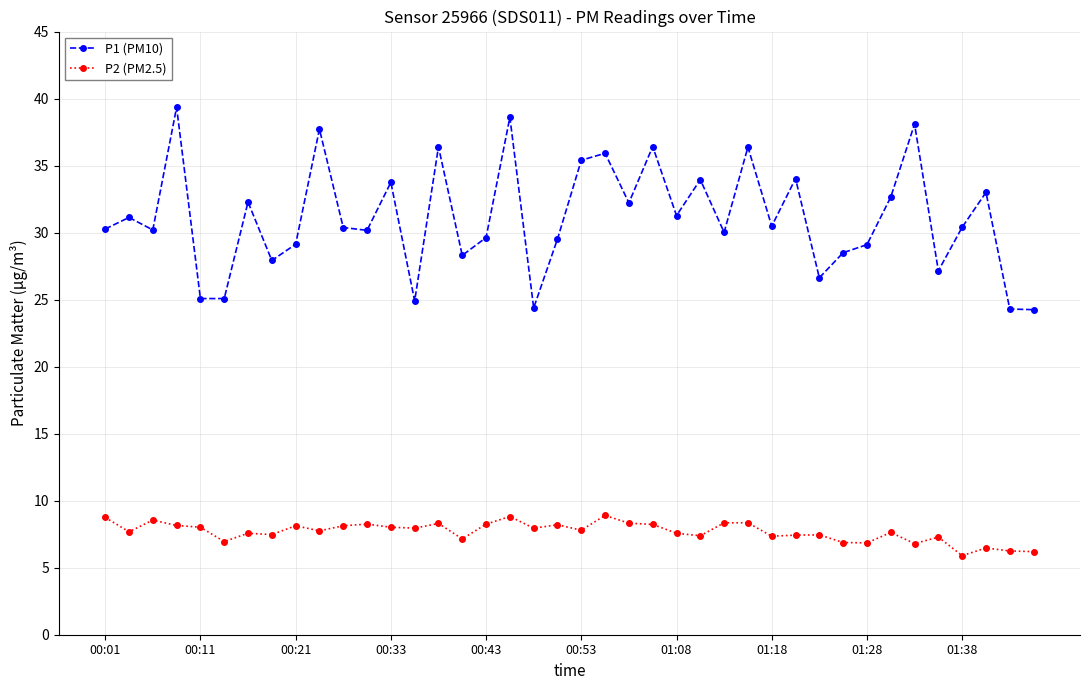

What is the average value of the P1 (PM10) series?

31.1